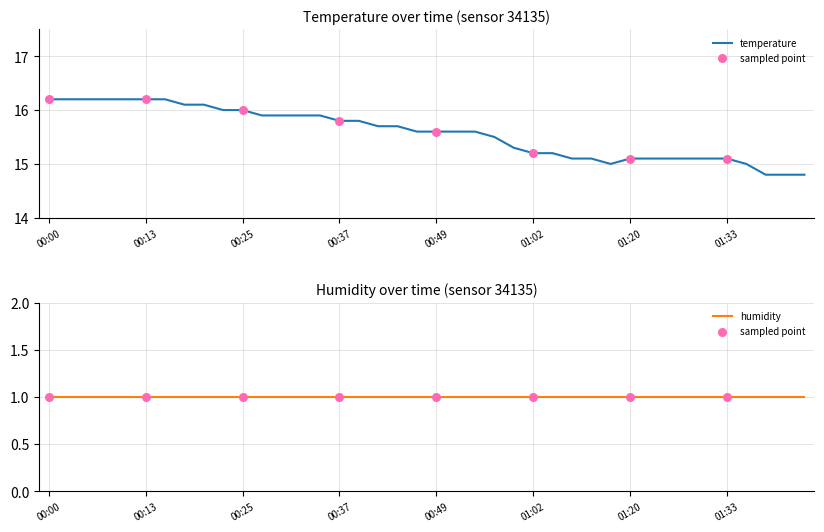

What is the change in value from 00:30 to 01:25?

-0.8